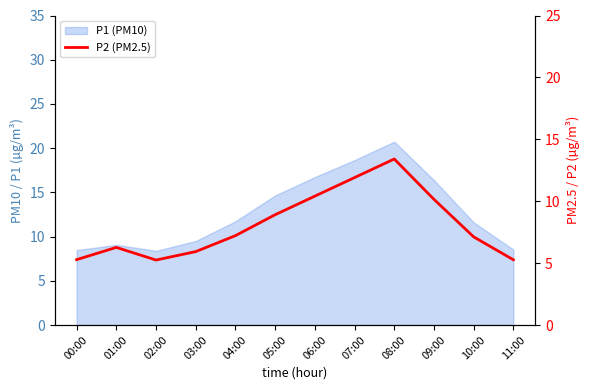

What is the minimum value shown in the chart?

5.2